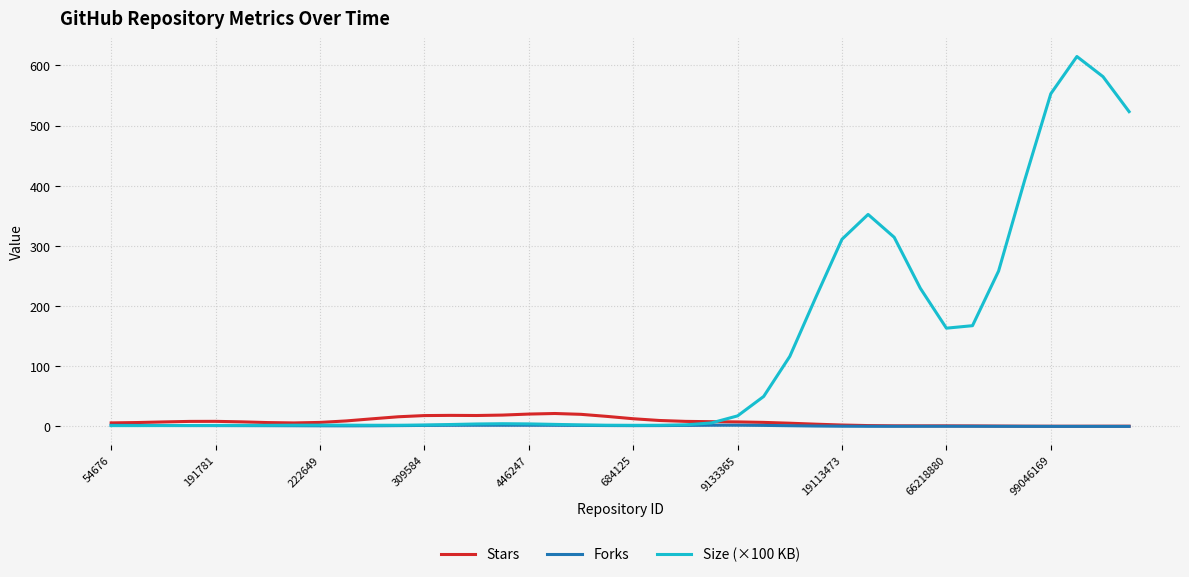

What is the maximum value for Stars?

21.4